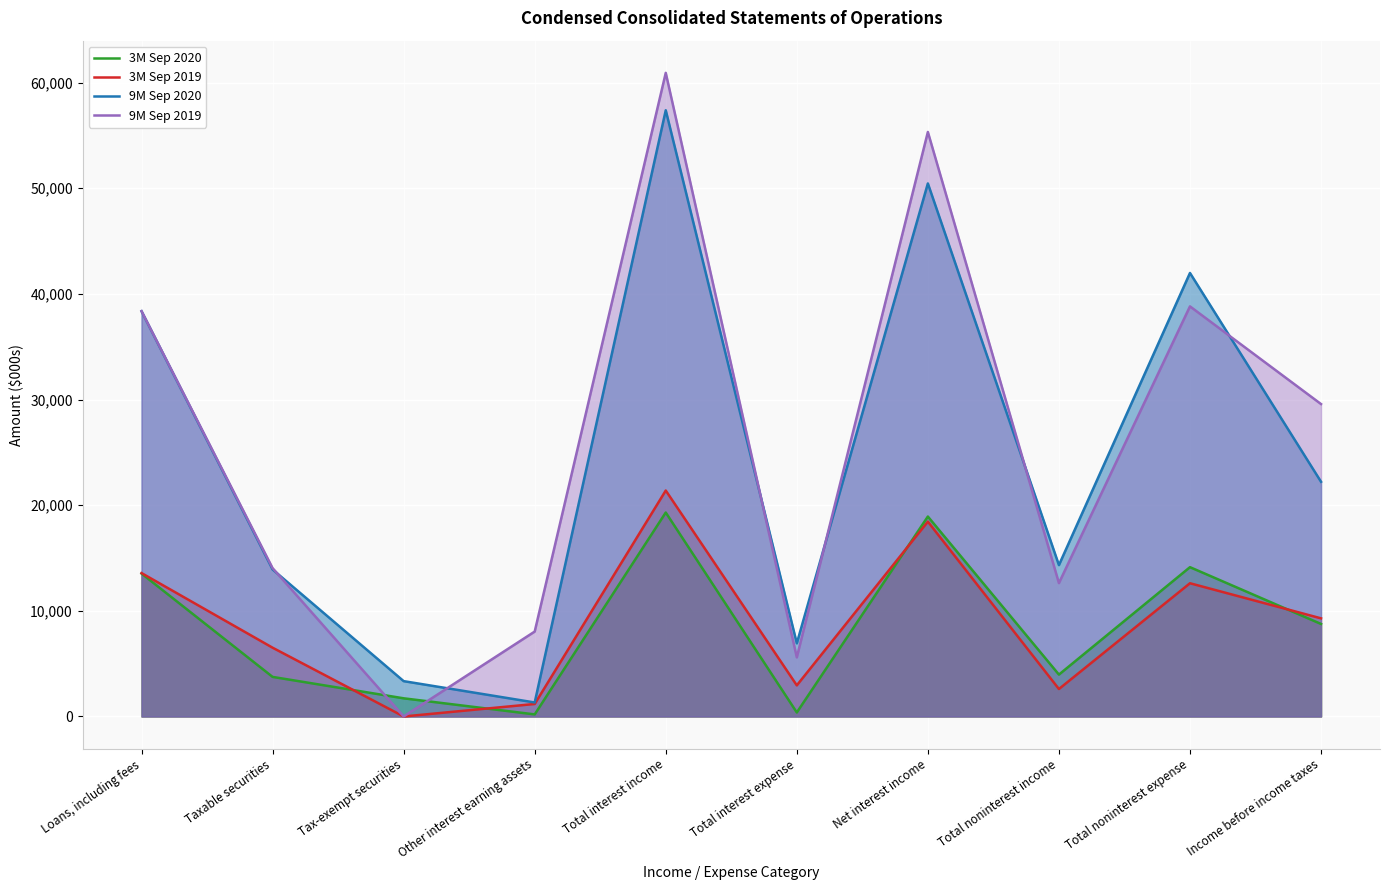

Which series has the largest total across all categories?

9M Sep 2019